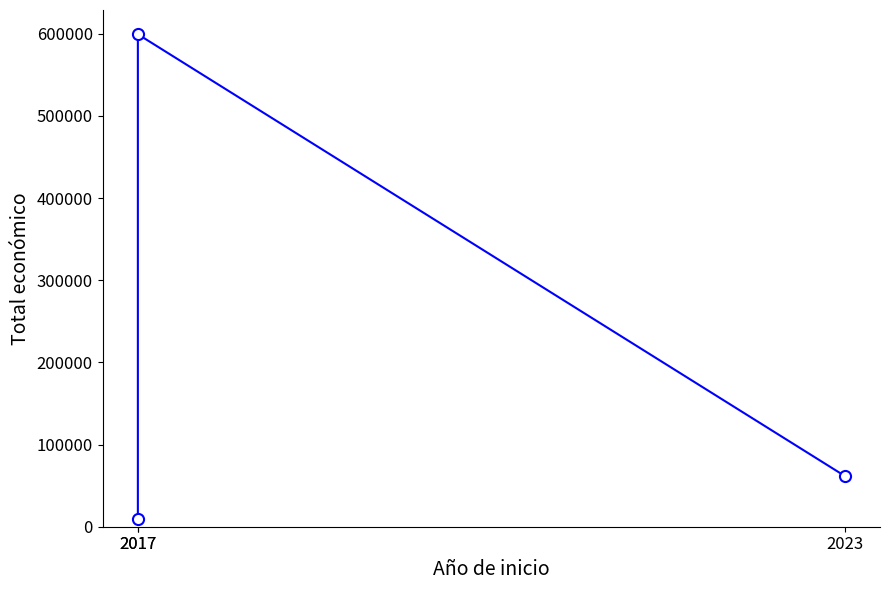

Which category has the lowest value across all series?

2017